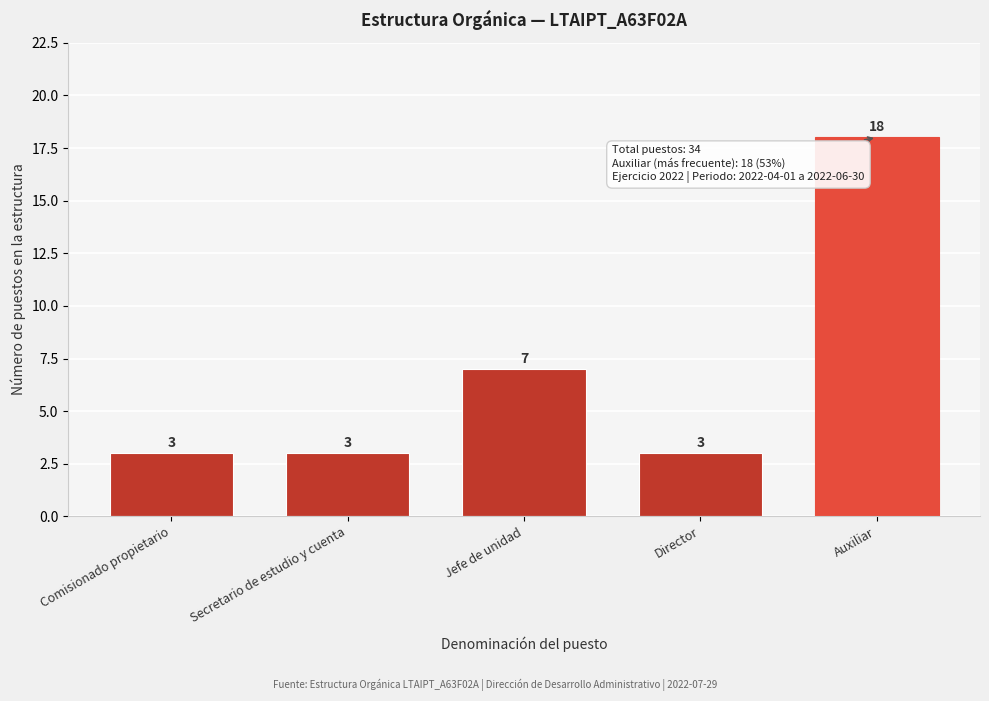

Reading left to right, what are all the values shown in this chart?

Comisionado propietario=3	Secretario de estudio y cuenta=3	Jefe de unidad=7	Director=3	Auxiliar=18